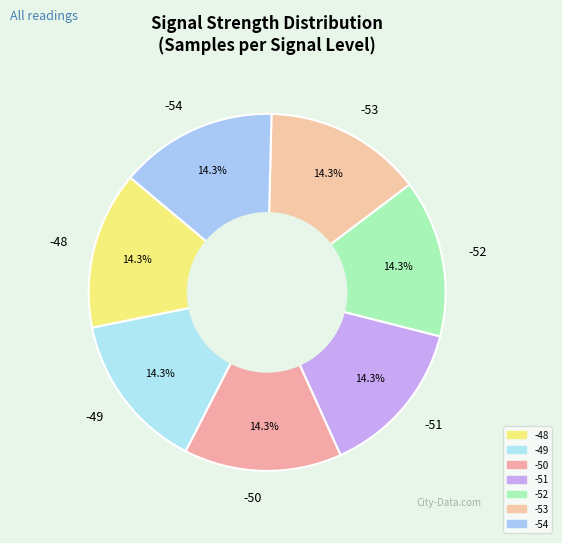

The -48 slice represents 1% of the pie. True or false?

False